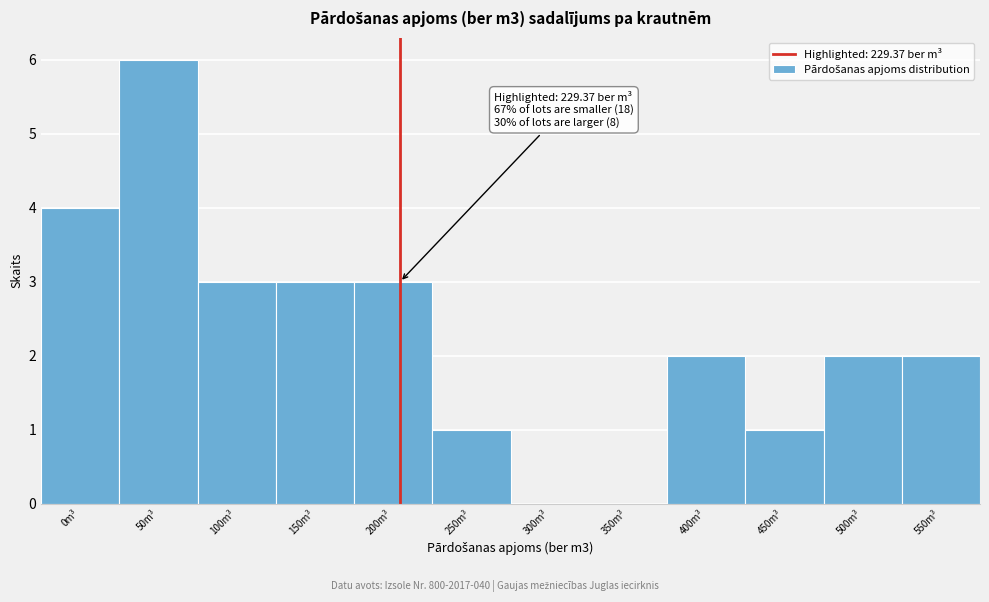

Reading left to right, extract all data points from this chart.

0m³=4	50m³=6	100m³=3	150m³=3	200m³=3	250m³=1	300m³=0	350m³=0	400m³=2	450m³=1	500m³=2	550m³=2